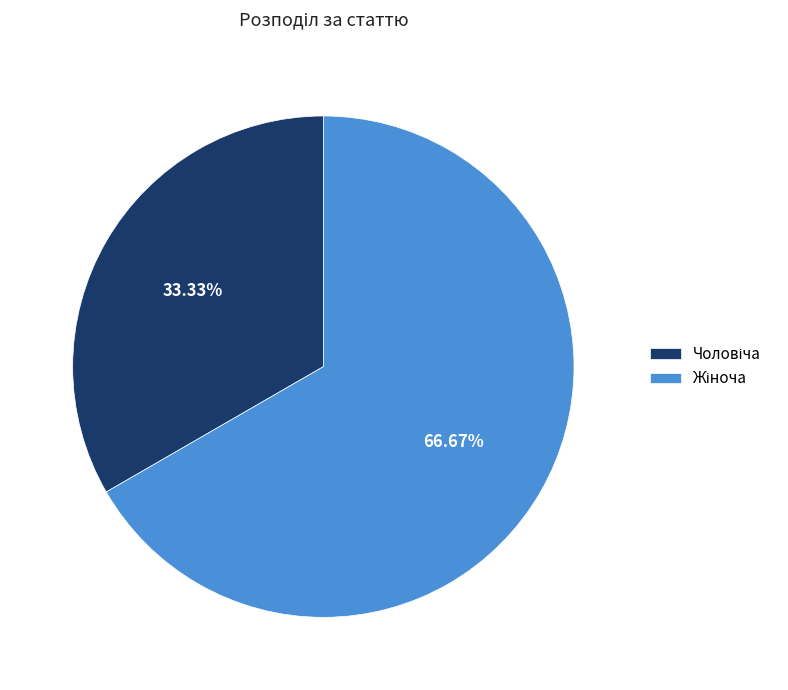

Is there any slice that represents more than half of the pie?

Yes